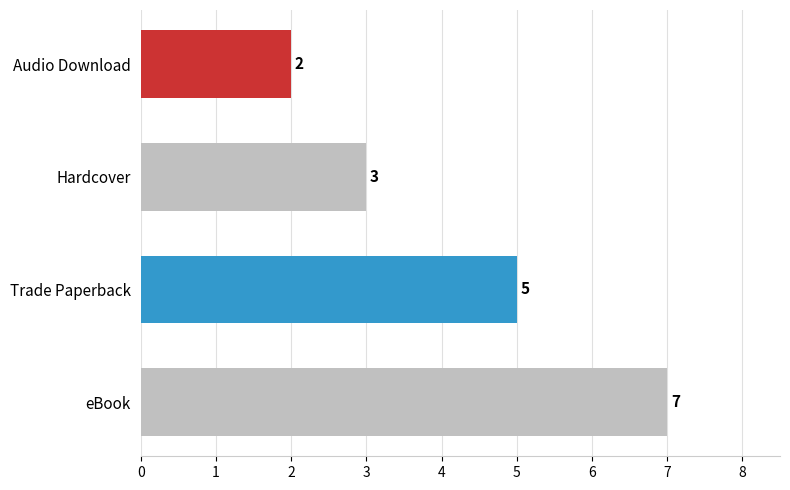

True or false: the data shows 2 at Hardcover.

False